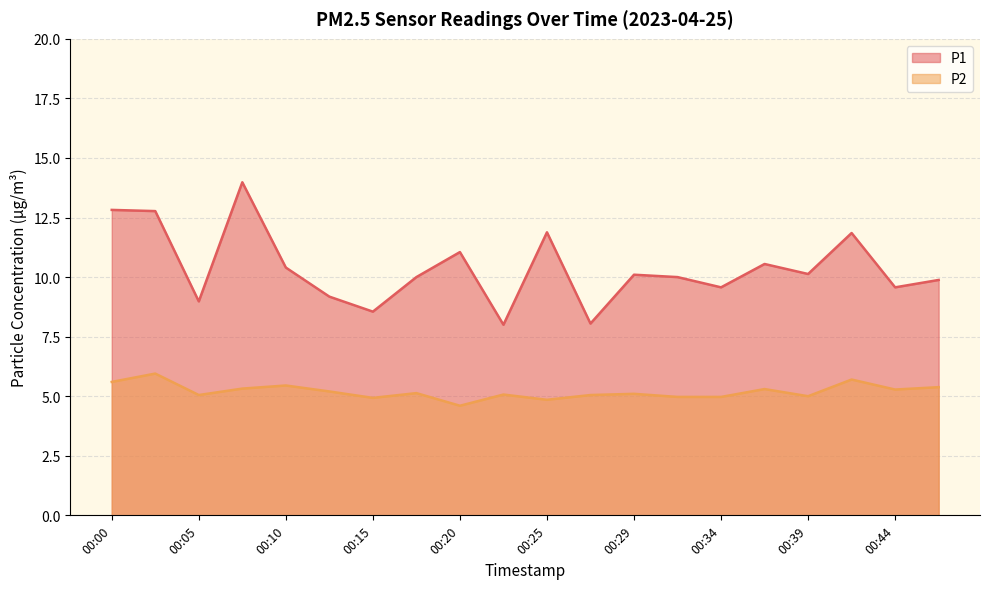

How many interior local peaks does the P1 series have?

6